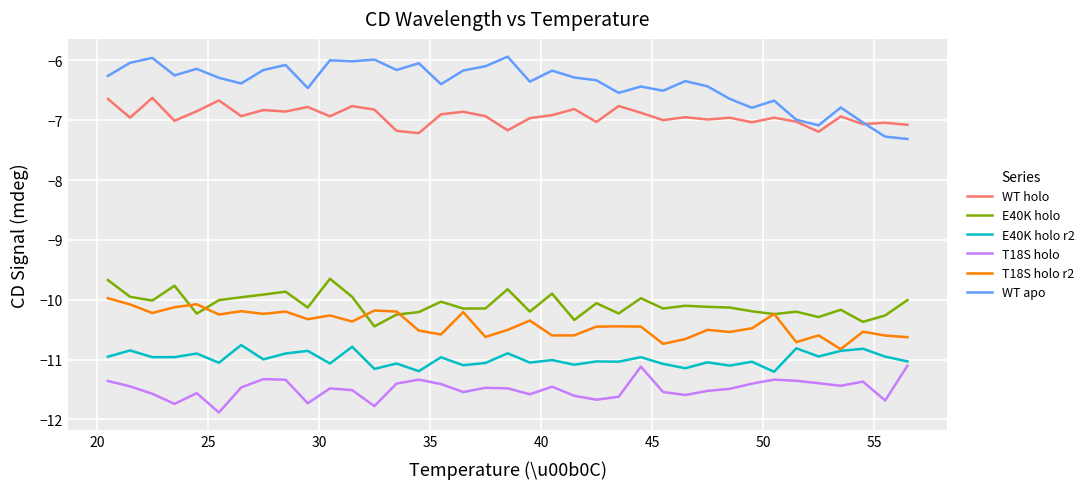

True or false: WT holo and E40K holo r2 cross at least once.

False